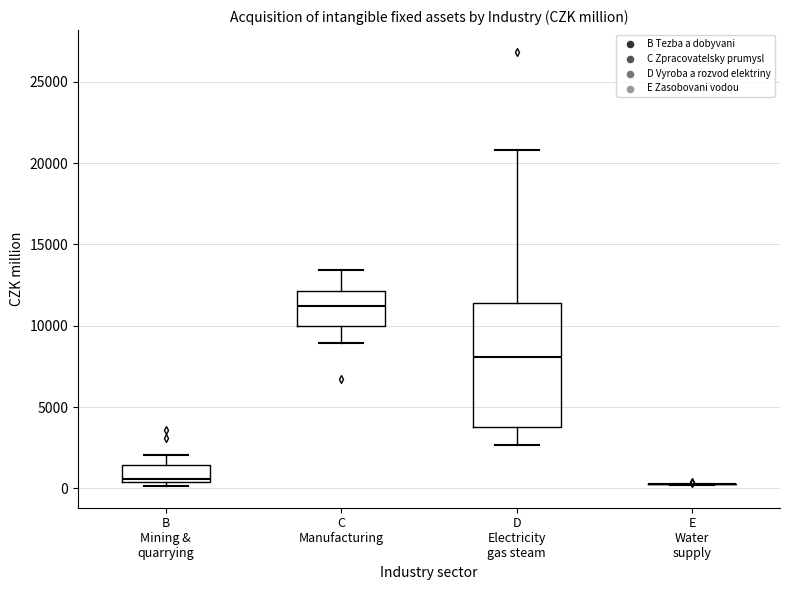

Comparing the boxes themselves (not the whiskers), which one is the tallest?

D Electricity gas steam